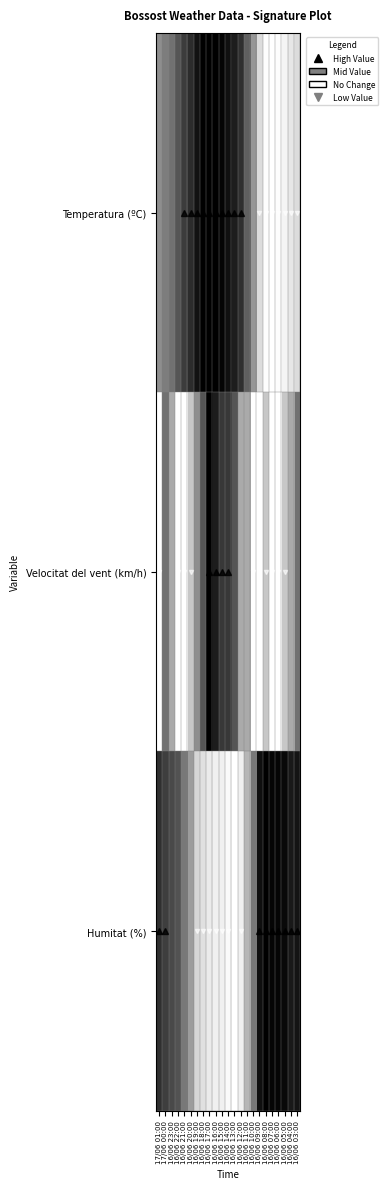

Between 16/06 08:00 and 16/06 23:00, which is larger?

16/06 23:00